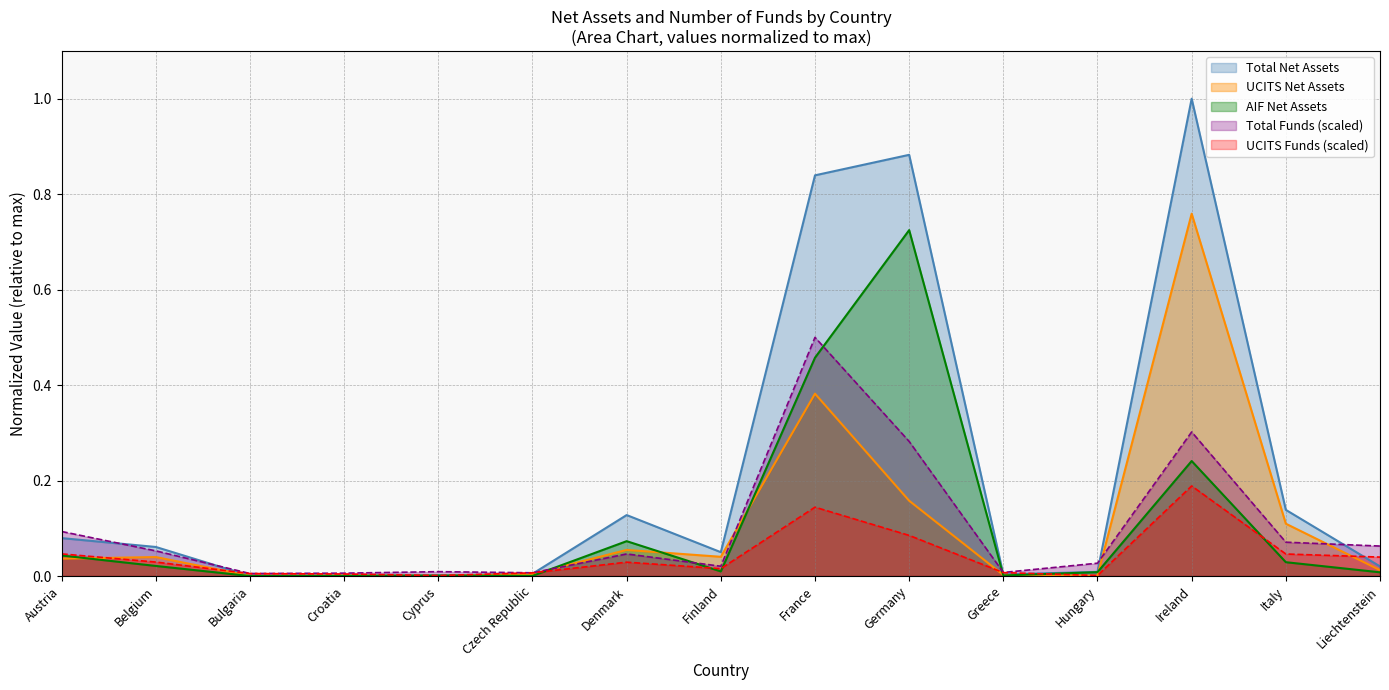

What position from the right is France?

7